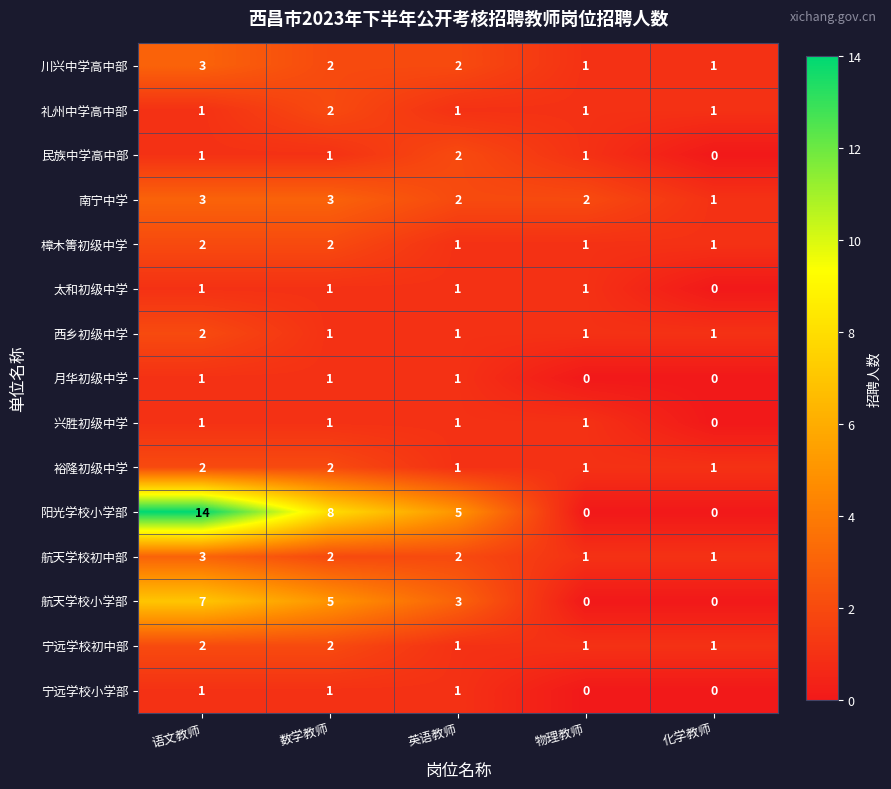

Is the value of 樟木箐初级中学 at 英语教师 greater than the value of 太和初级中学 at 化学教师?

Yes